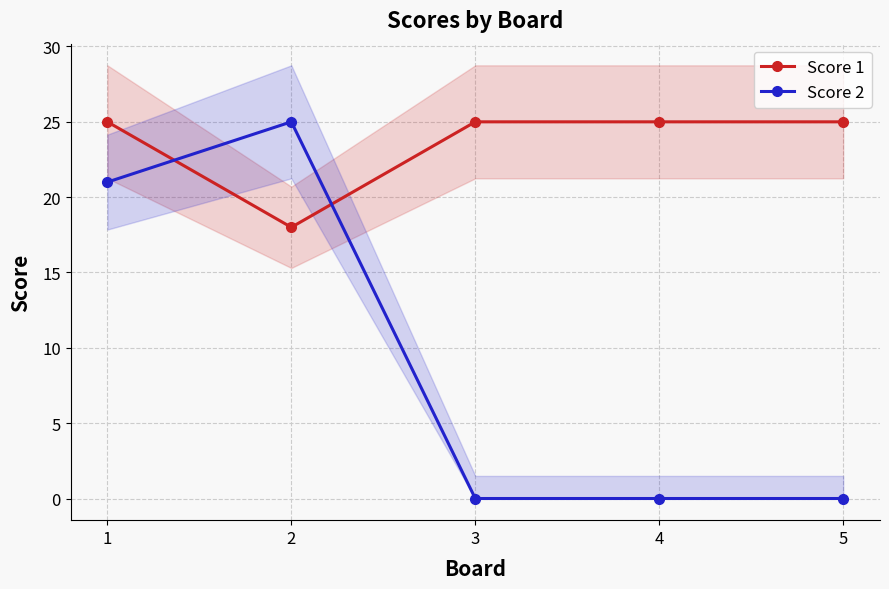

The value of Score 2 at 2 is 25. True or false?

True